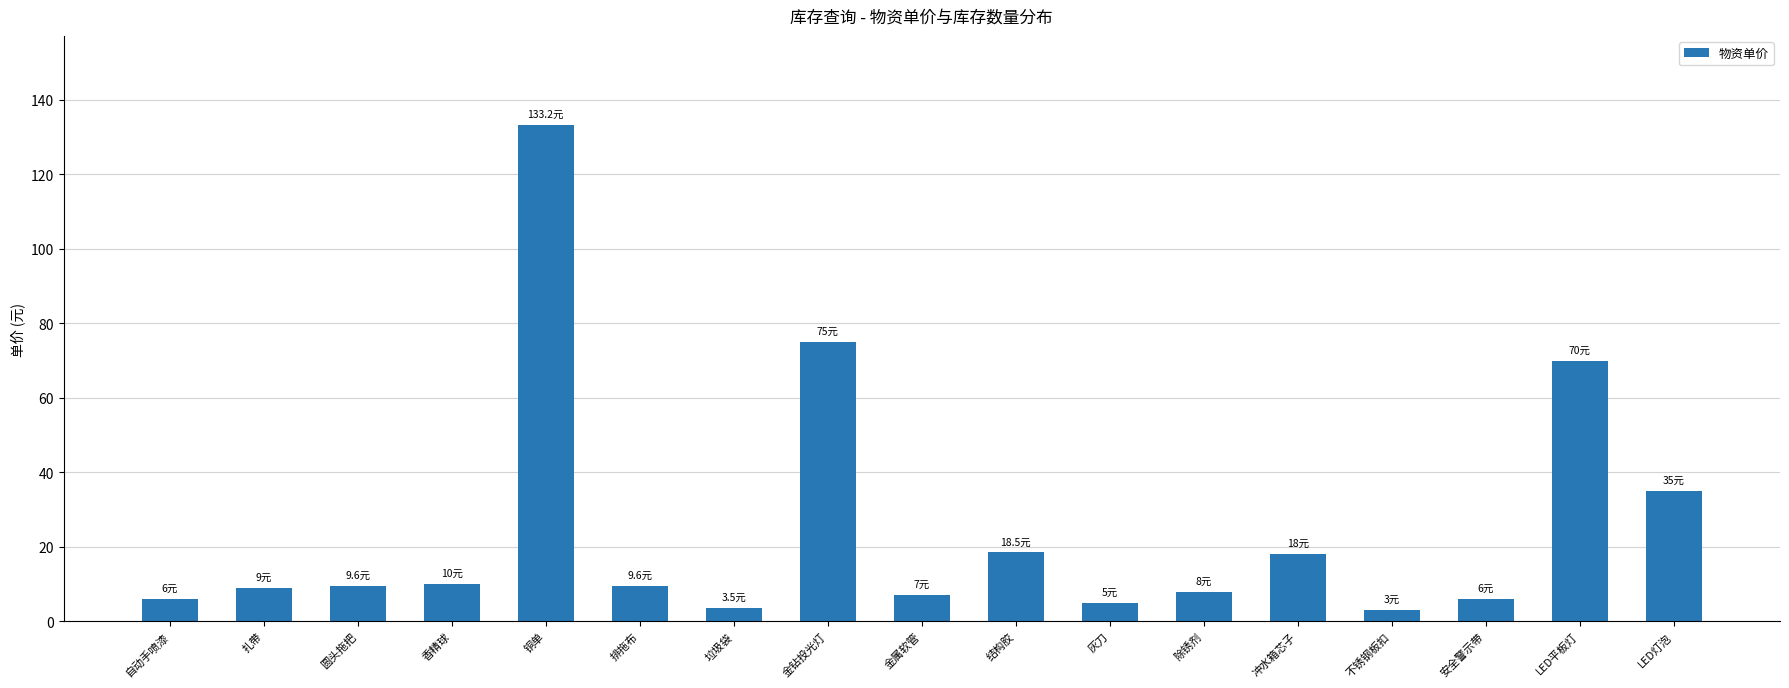

What is the maximum value shown in the chart?

133.2